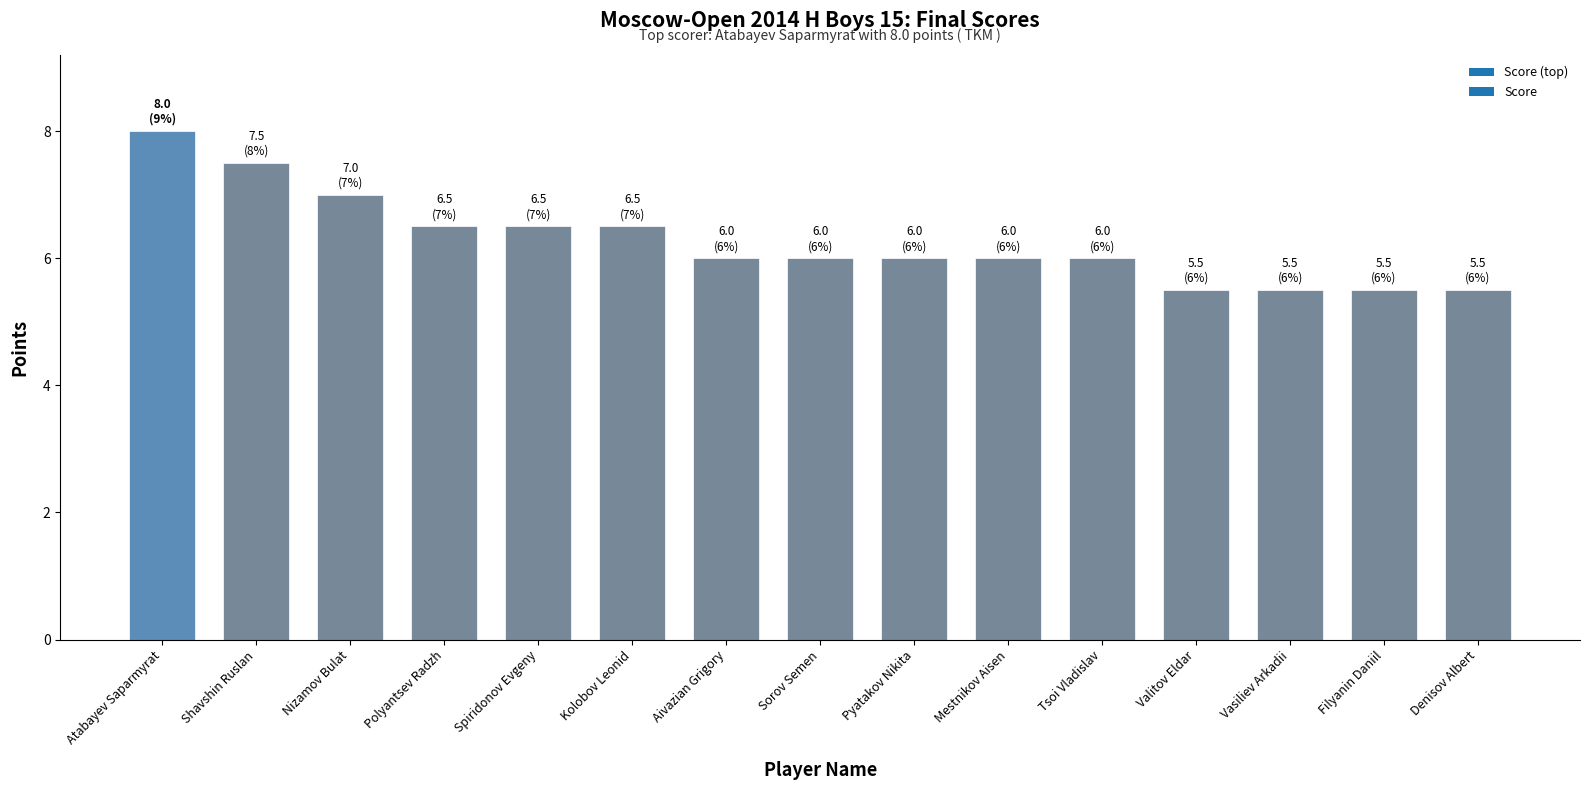

Does the chart contain stacked bars?

No